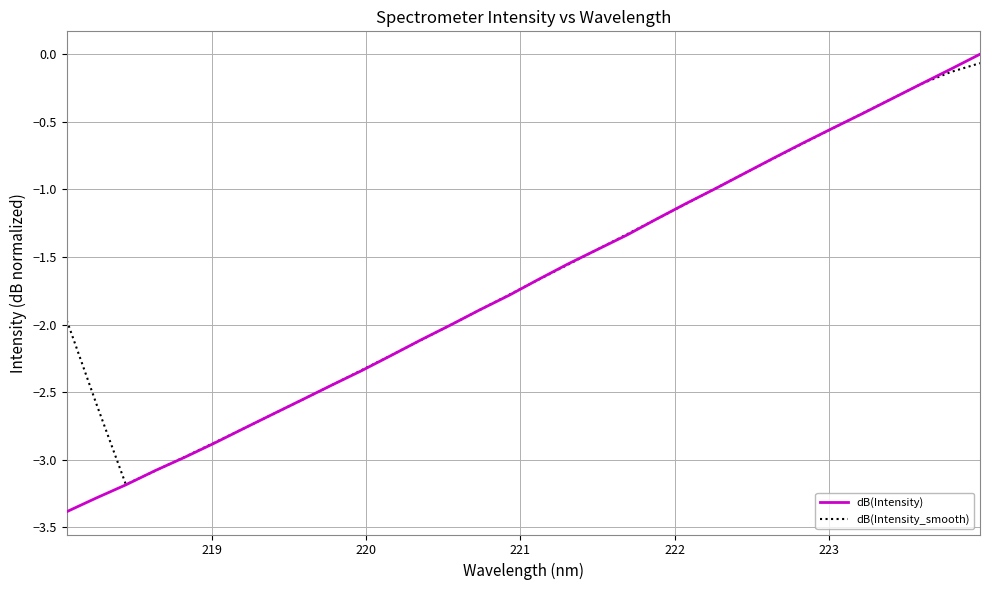

Which series has the largest range (max minus min)?

dB(Intensity)